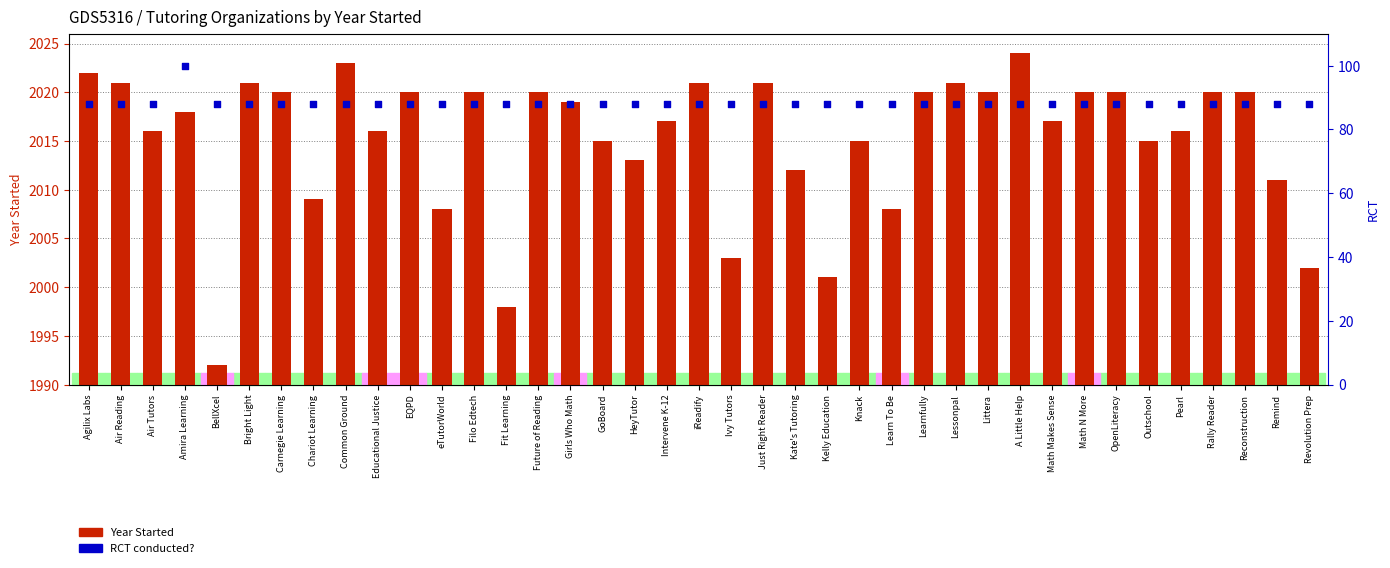

Which series has the largest total across all categories?

Year Started